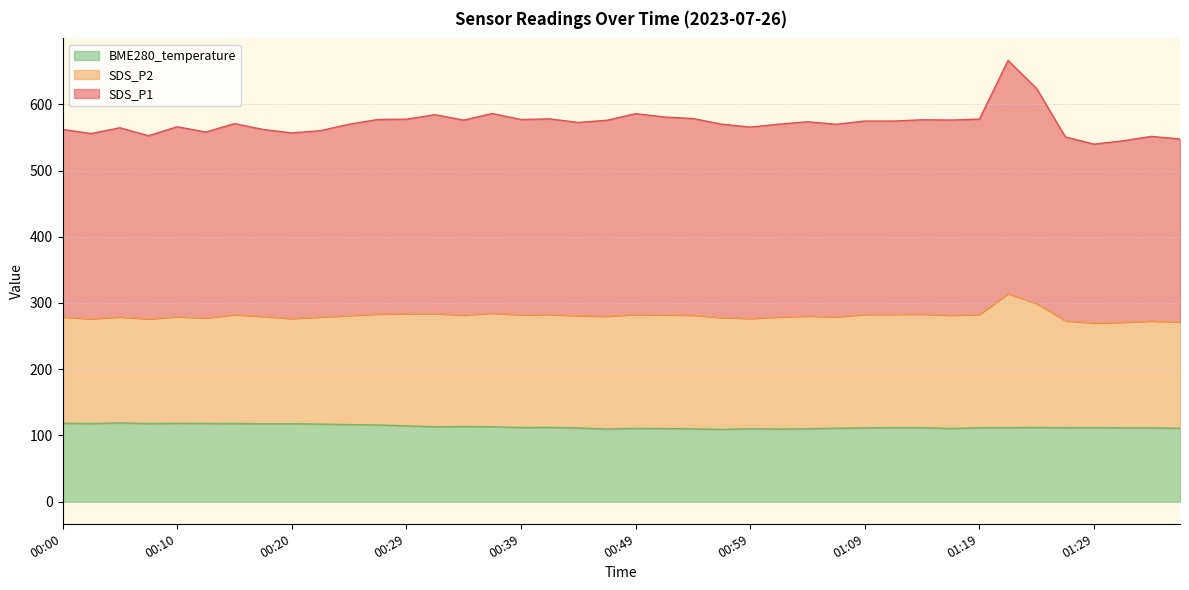

Where is the first local minimum for BME280_temperature?

00:03